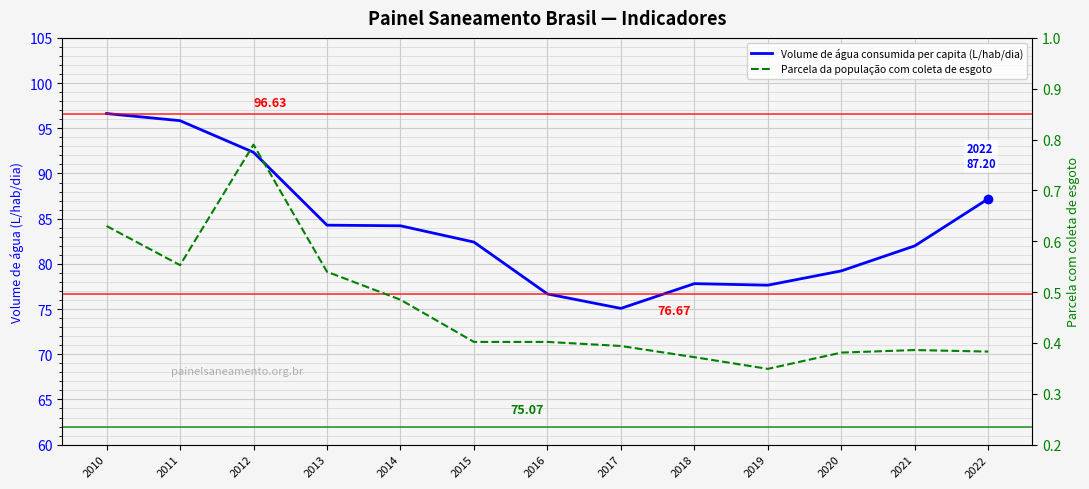

True or false: Volume de água consumida per capita (L/hab/dia) has a value of 87.2 at 2022.

True